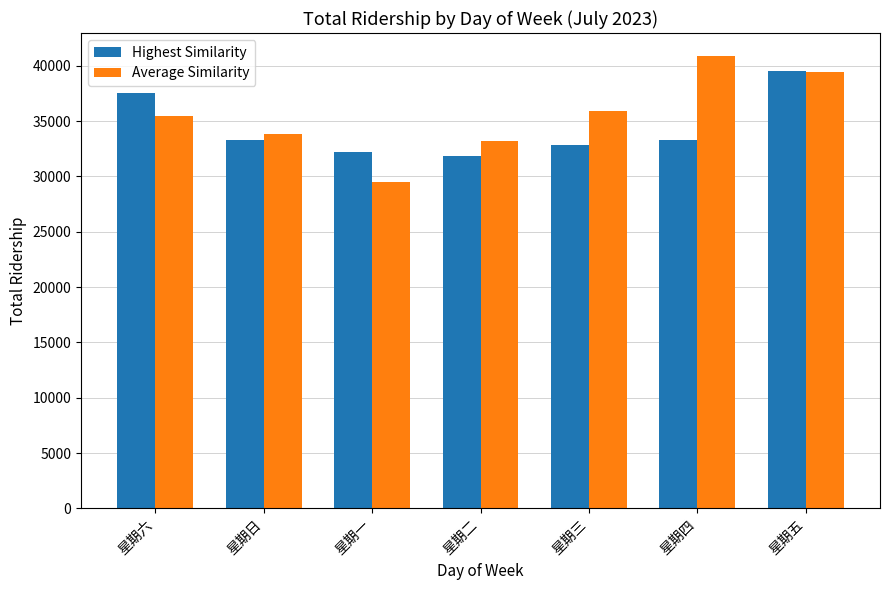

How many data points in Highest Similarity are less than 33290?

3